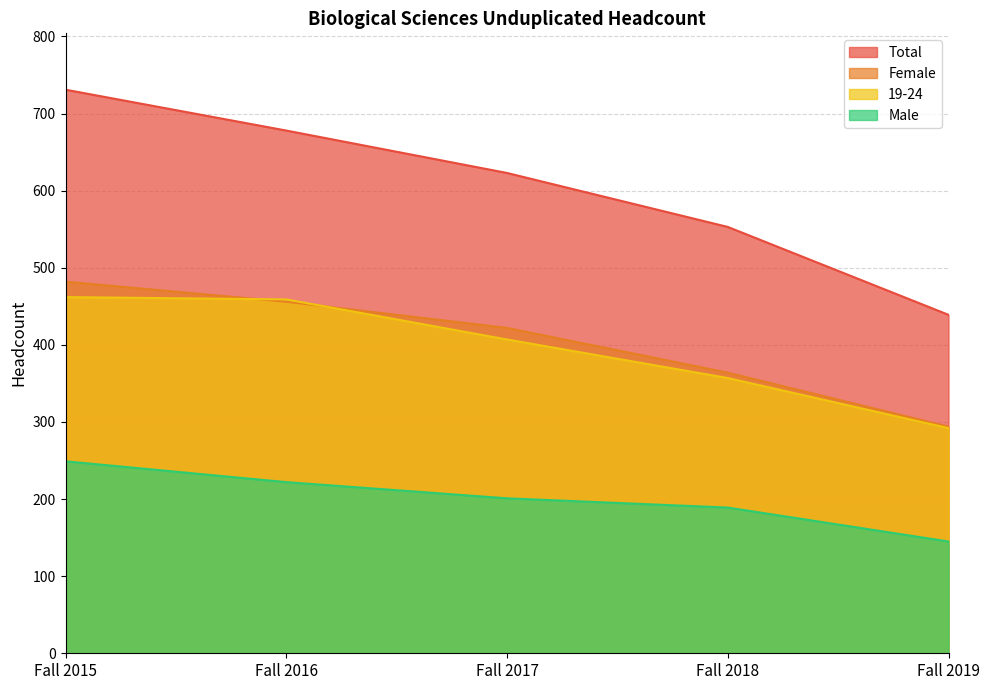

What is the average value of the Female series?

404